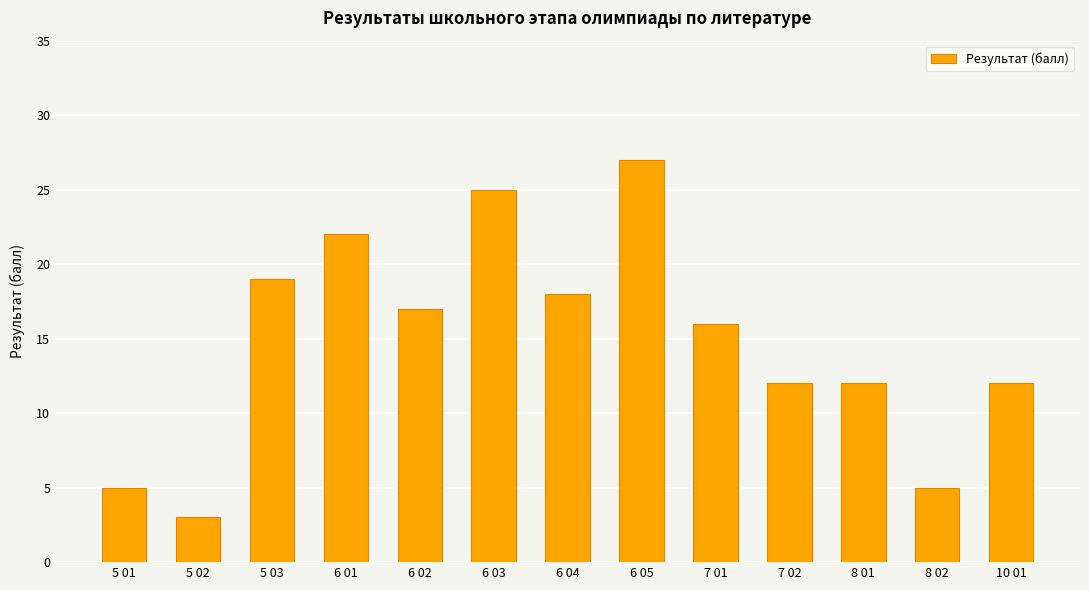

What is the label of the 11th bar from the right?

5 03